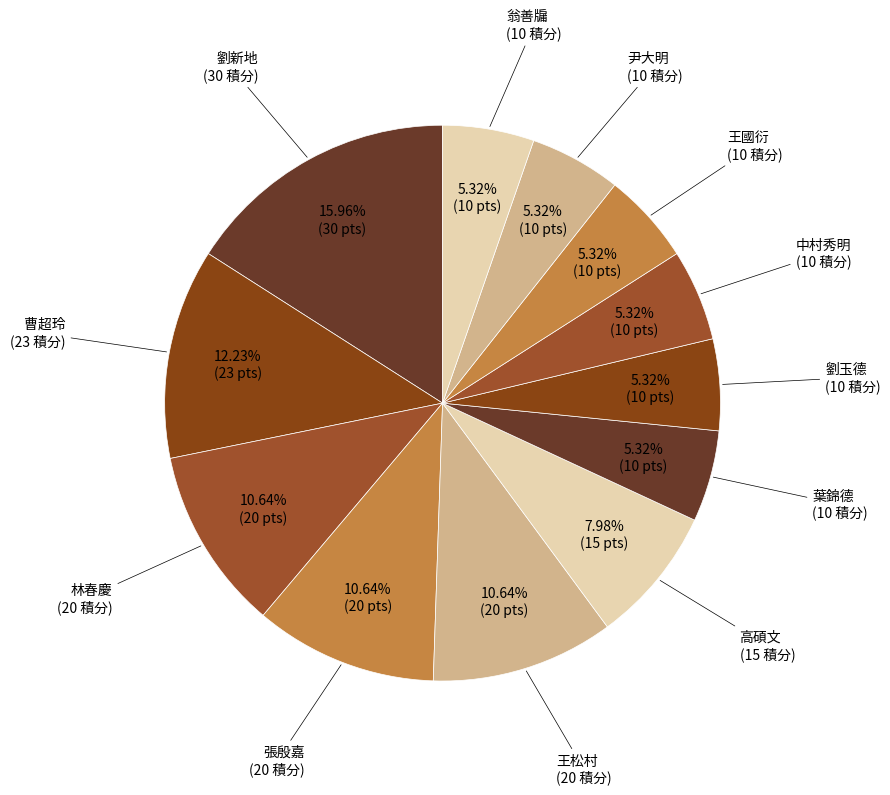

How many slices are in this pie chart?

12